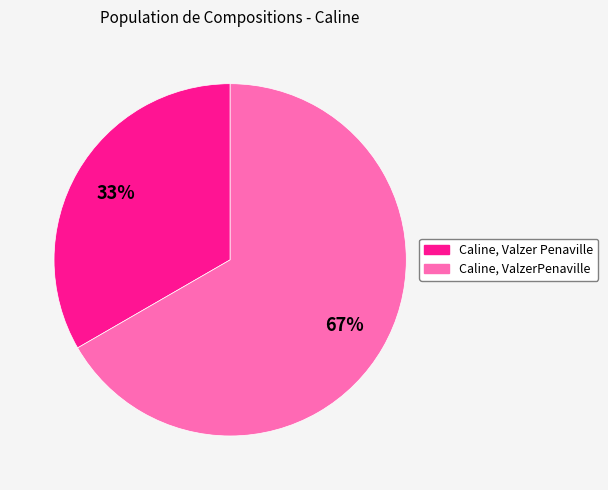

To the nearest percent, what portion does Caline, ValzerPenaville represent?

67%